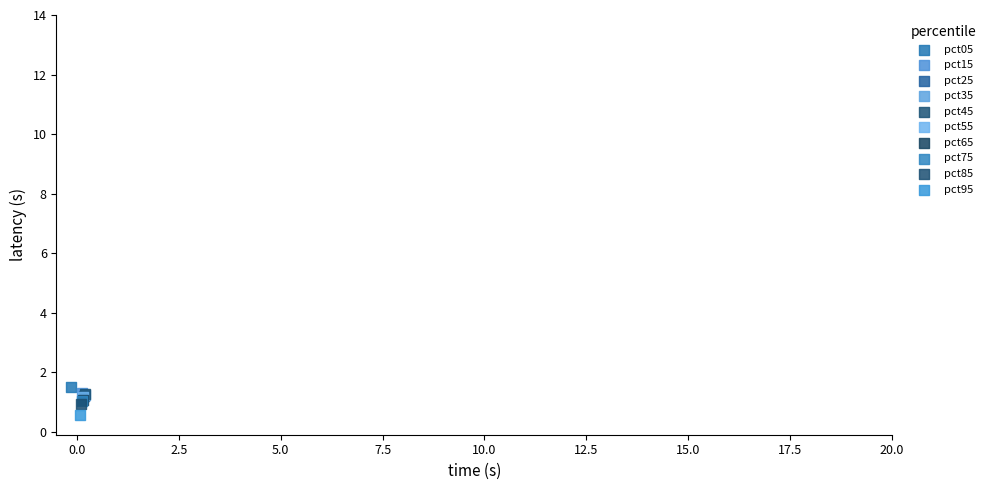

Which series contains the highest Y value?

pct05